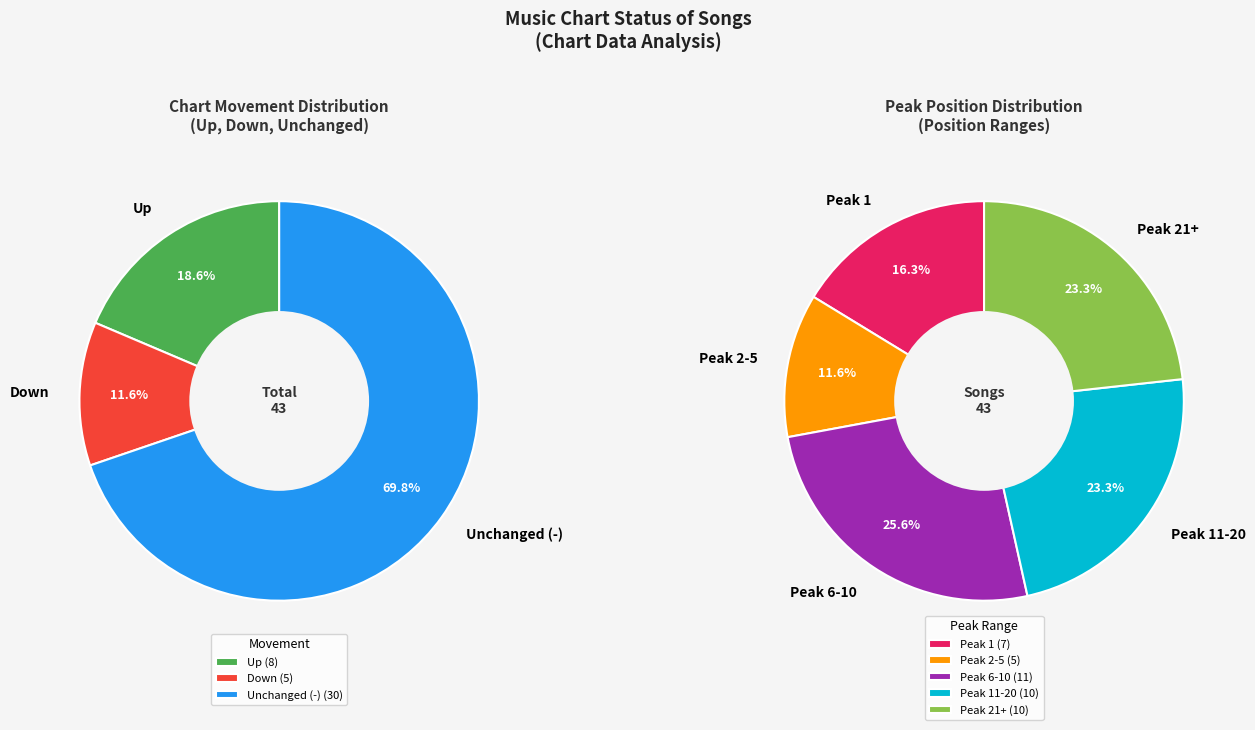

What is the smallest slice in the pie chart?

down